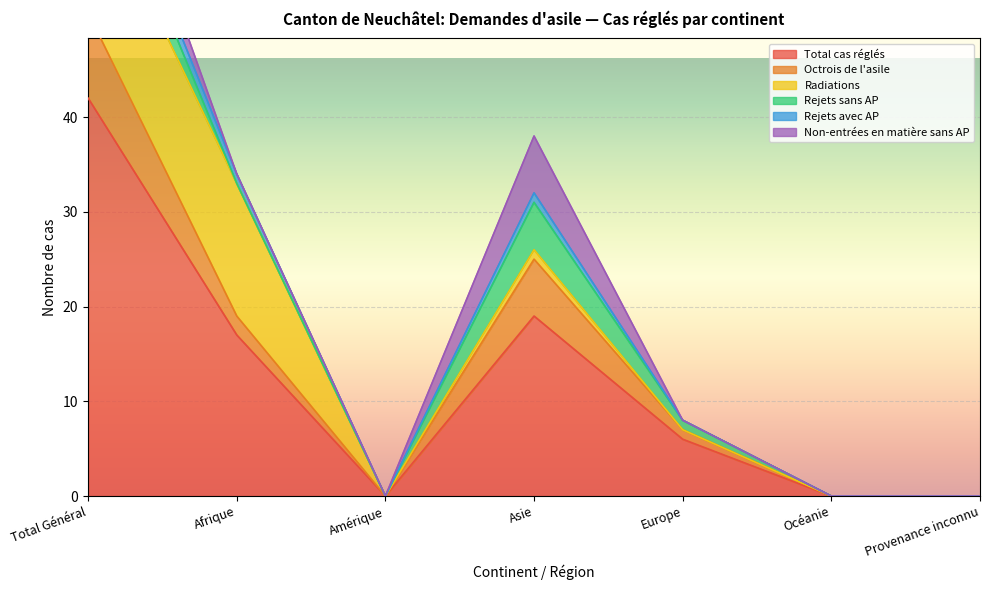

What position from the left is Océanie?

6